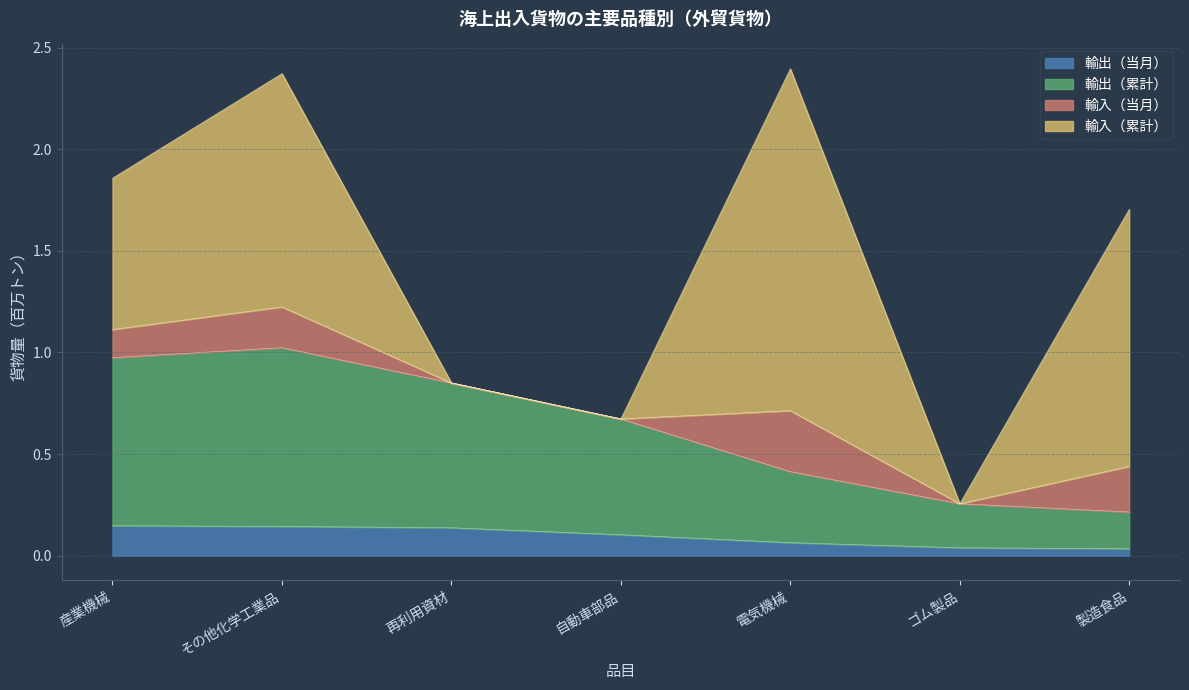

True or false: 輸出（累計） has a value of 0.2 at 電気機械.

False